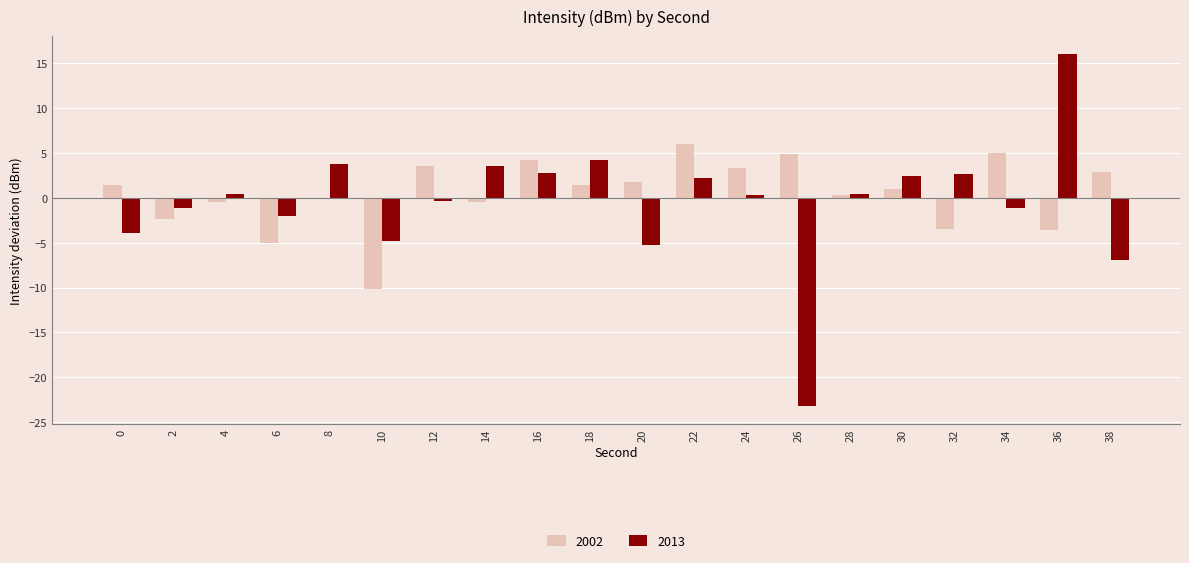

How many series are shown in this chart?

2